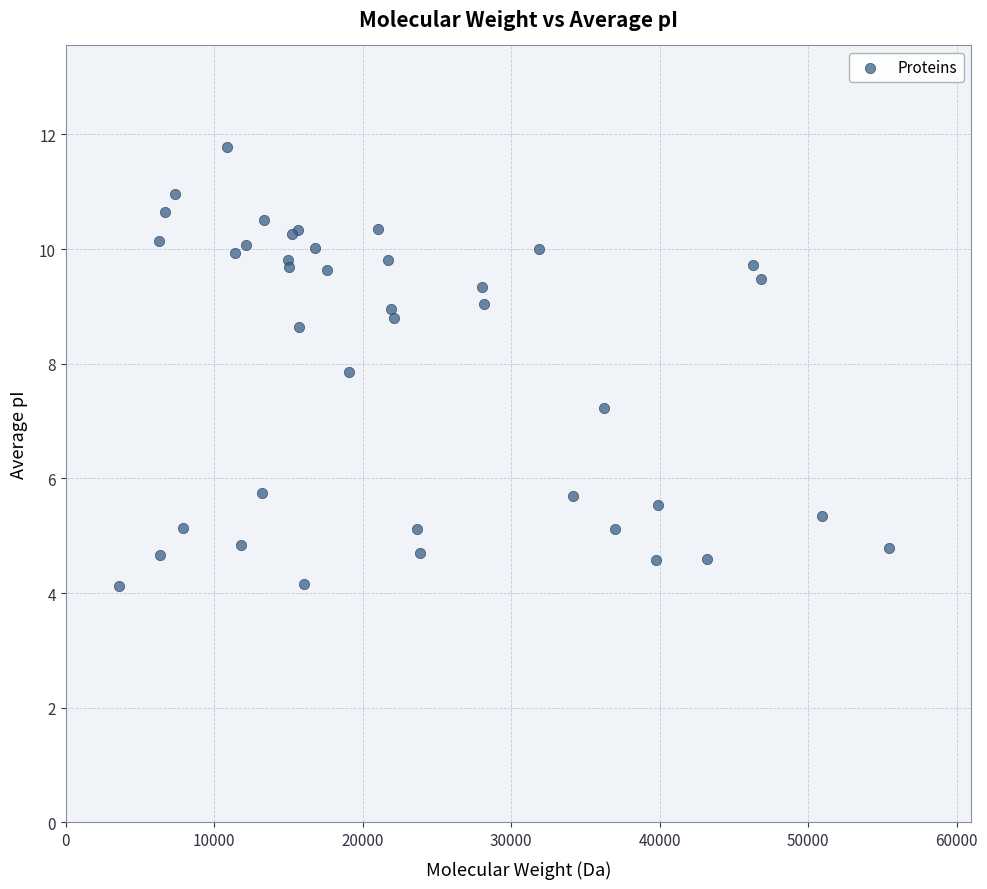

What Y value in the scatter plot is closest to 7?

7.2